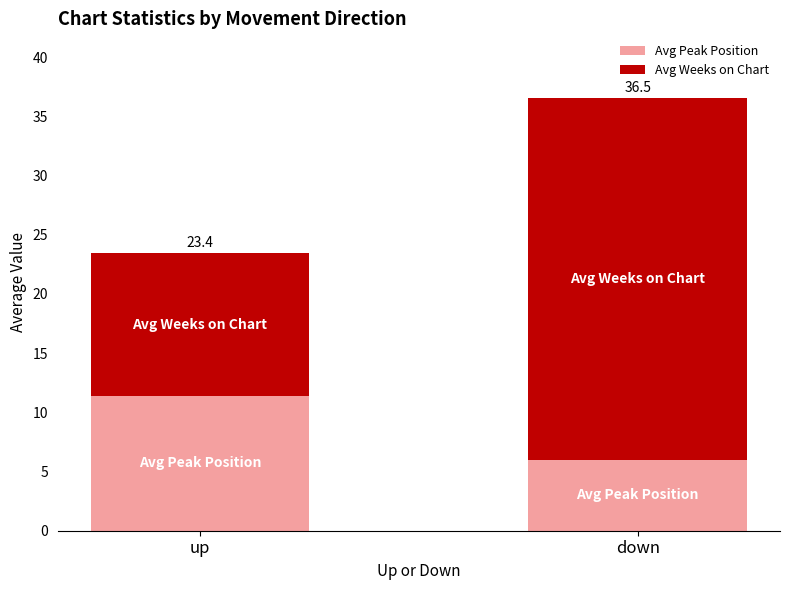

Does the chart contain any negative values?

No